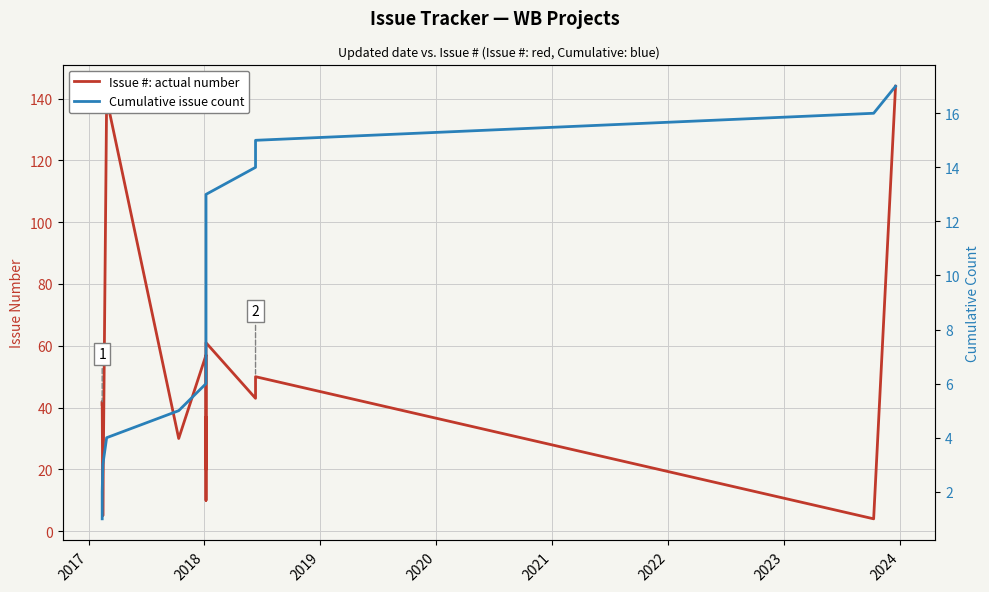

What are all the series names shown in the legend?

Issue #: actual number, Cumulative issue count